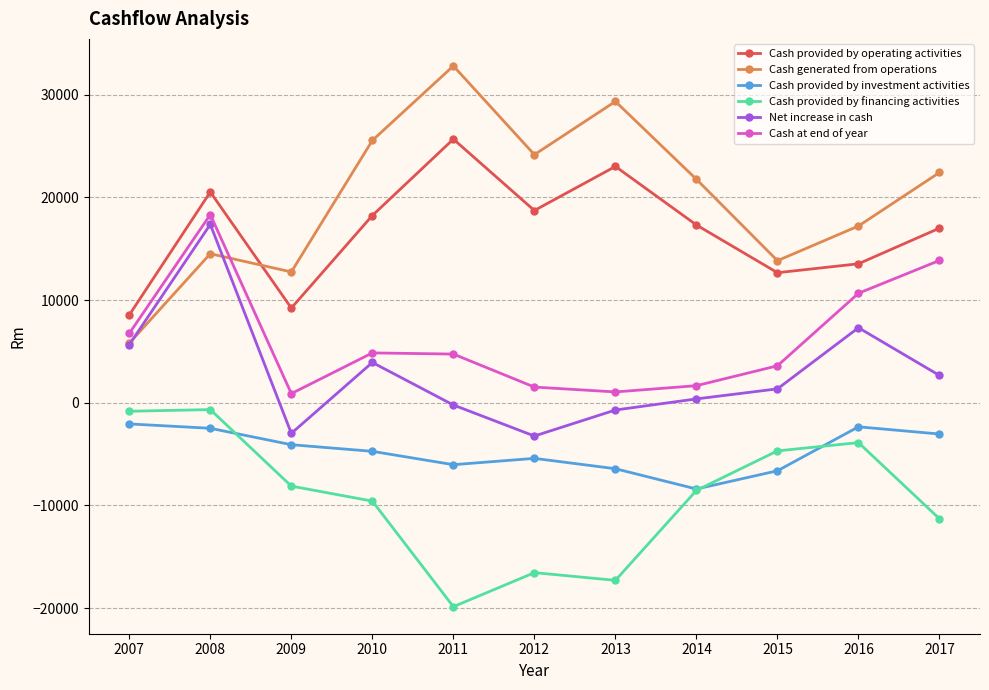

Which series changed the most between 2008 and 2017?

Net increase in cash